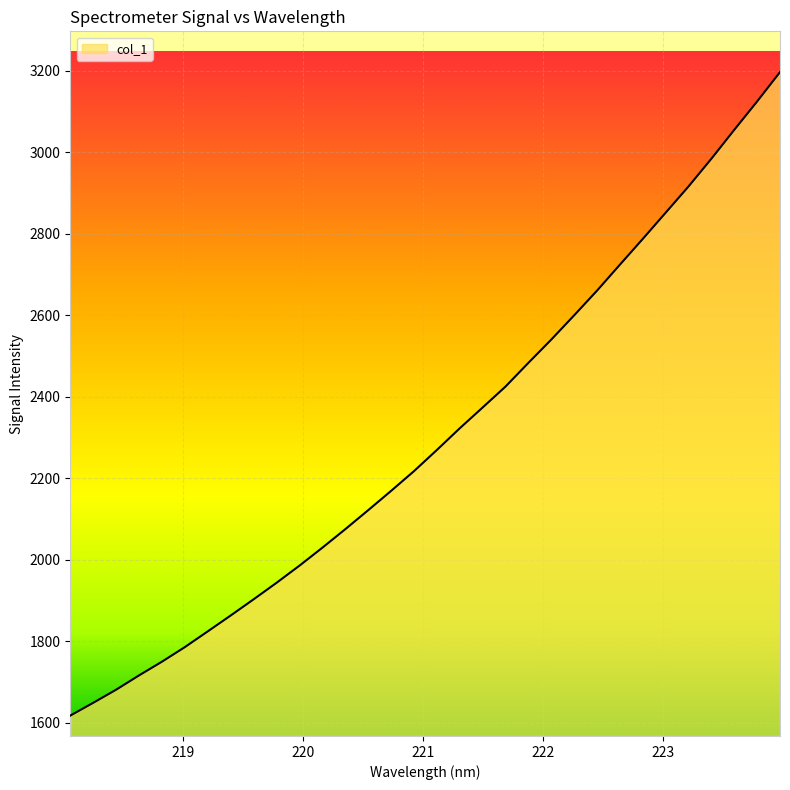

What is the greatest value displayed?

3196.4